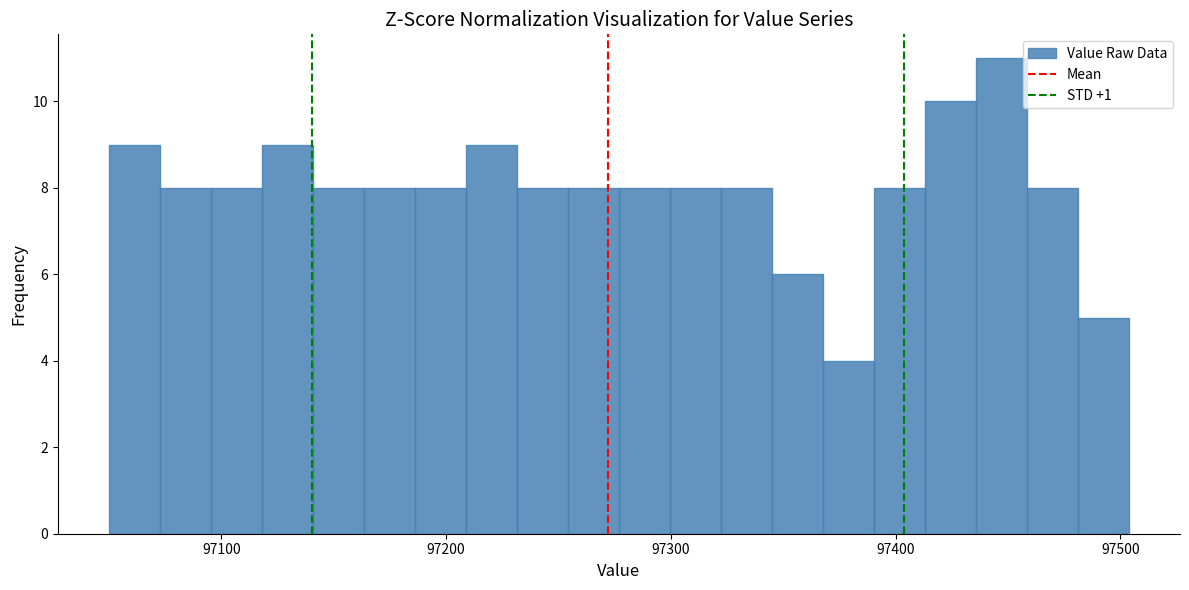

Read against the x-axis, roughly where is the centre of the tallest bar?

97450